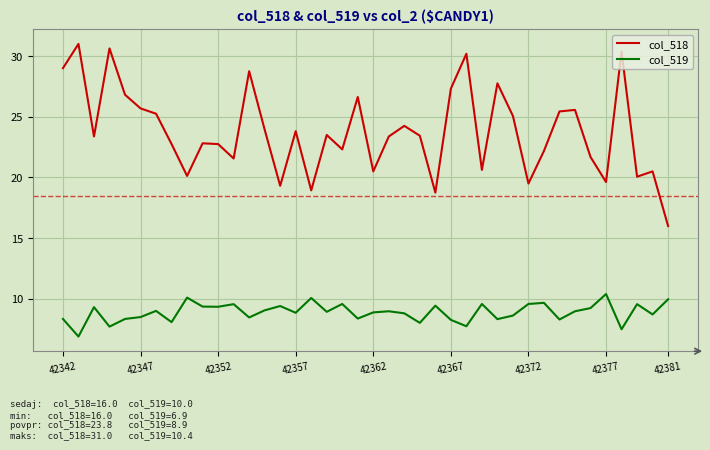

Which series has the largest total across all categories?

col_518